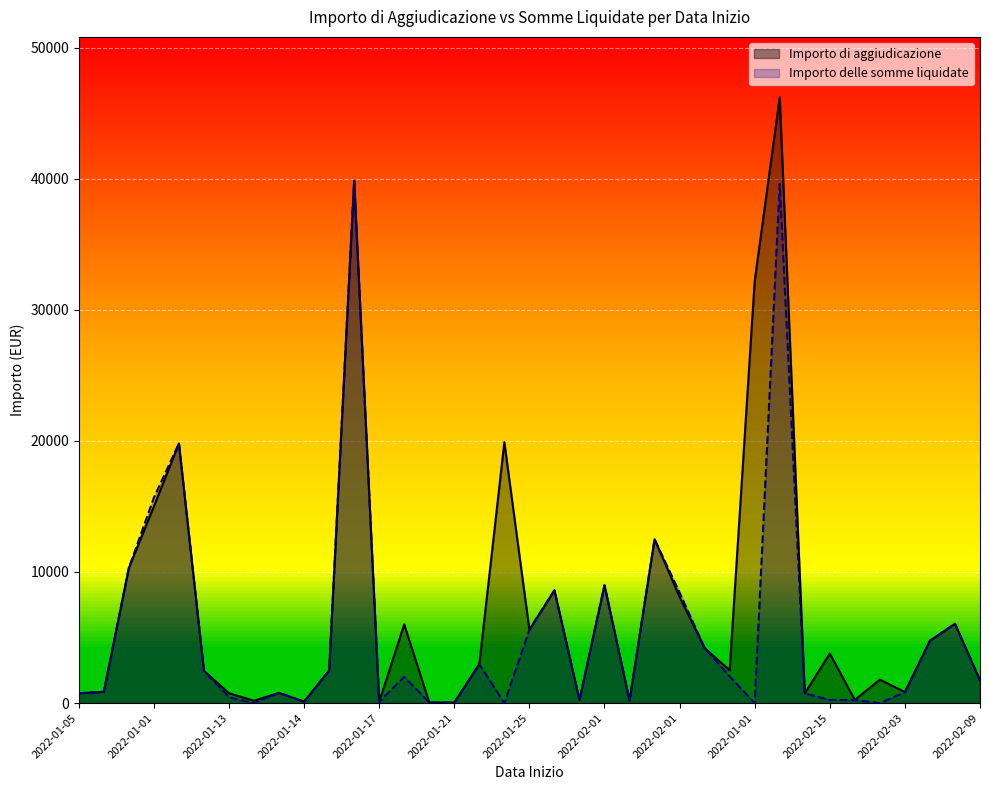

Which has a higher value, 2022-01-26 or 2022-02-01?

2022-01-26